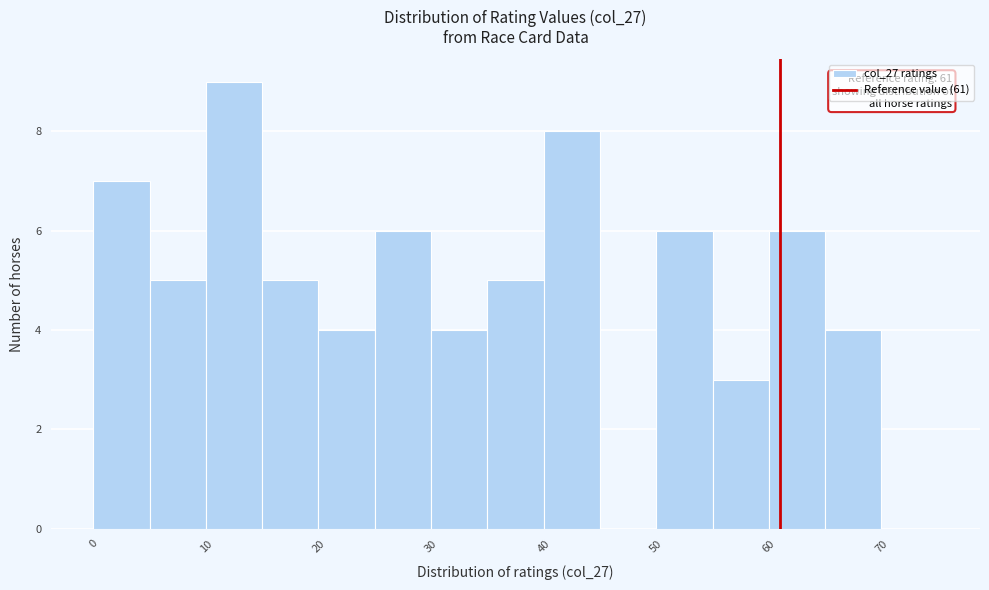

Which range on the x-axis has the tallest bar?

10 to 15